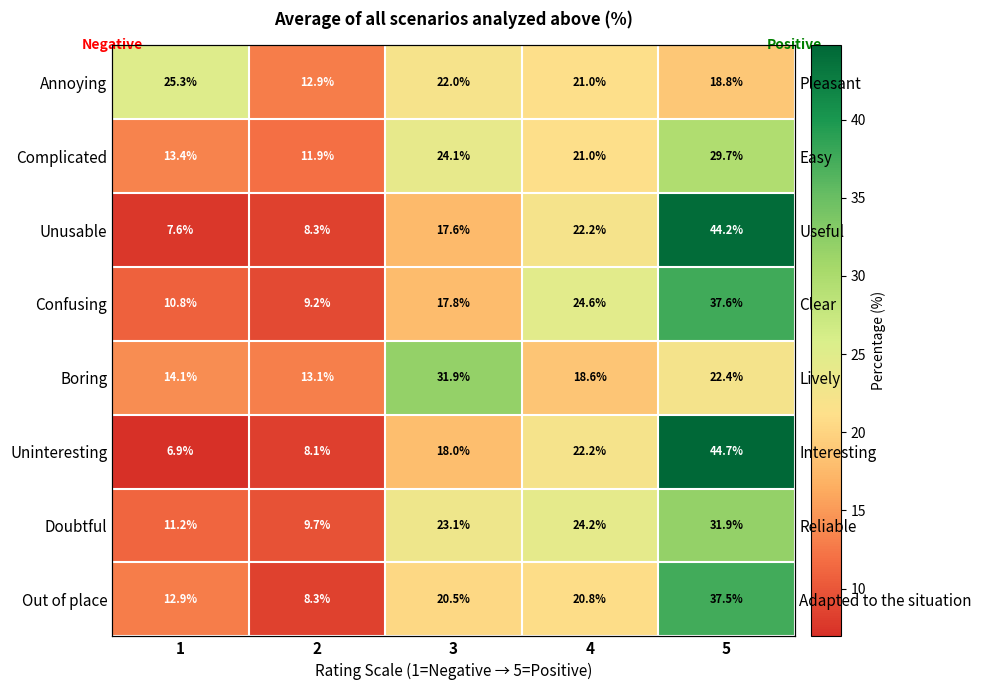

Where is Annoying nearest to the value 19?

5